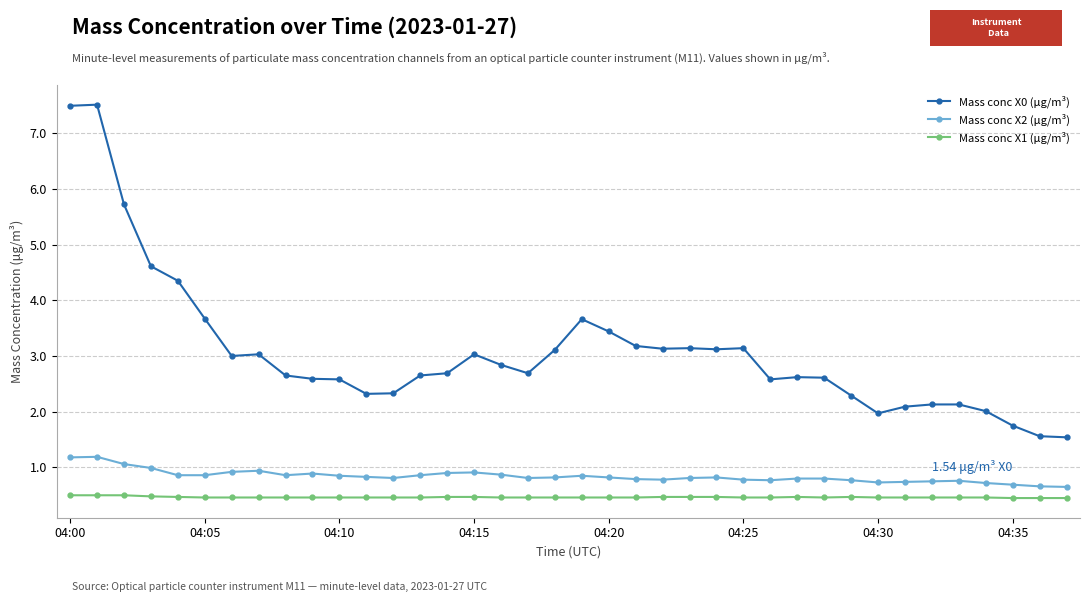

True or false: Mass conc X0 (μg/m³) has more than 2 points higher than both neighbors.

True